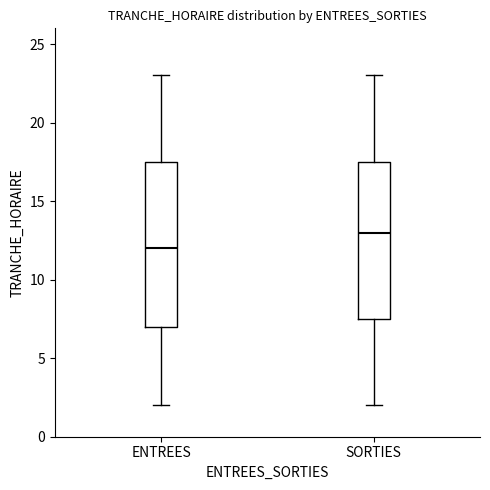

Reading left to right, read every box against the y-axis: the position of its median line, the range the box covers, and the ends of its whiskers. The values are not printed on the chart, so give them approximately, as read against the axis.

ENTREES: median 12.0, box 7.0 to 17.5, whiskers 2.0 to 23.0
SORTIES: median 13.0, box 7.5 to 17.5, whiskers 2.0 to 23.0